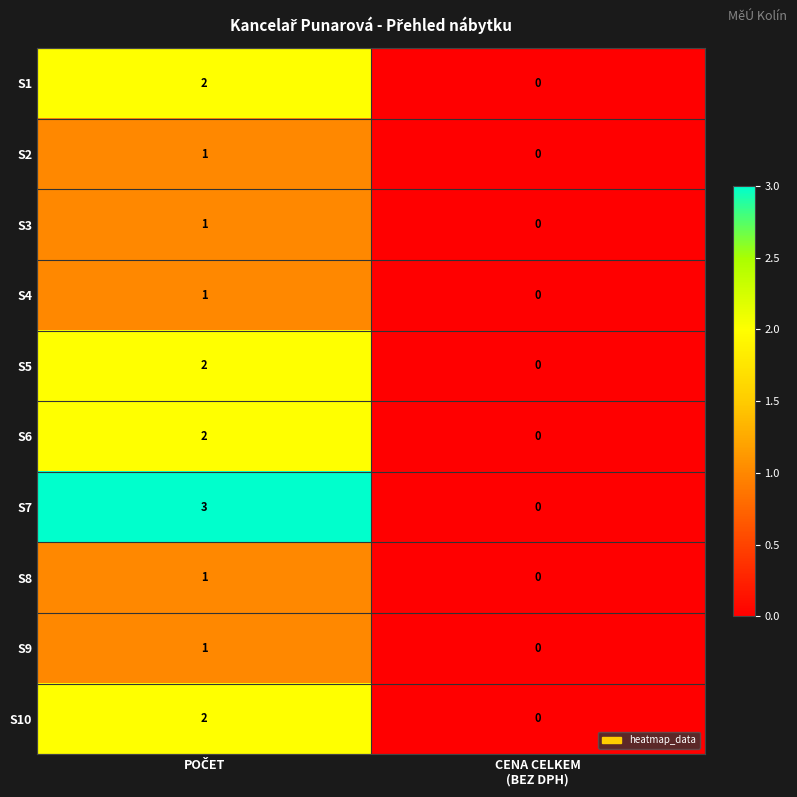

Reading right to left, list all the values displayed in this chart.

S1: 0	2
S2: 0	1
S3: 0	1
S4: 0	1
S5: 0	2
S6: 0	2
S7: 0	3
S8: 0	1
S9: 0	1
S10: 0	2